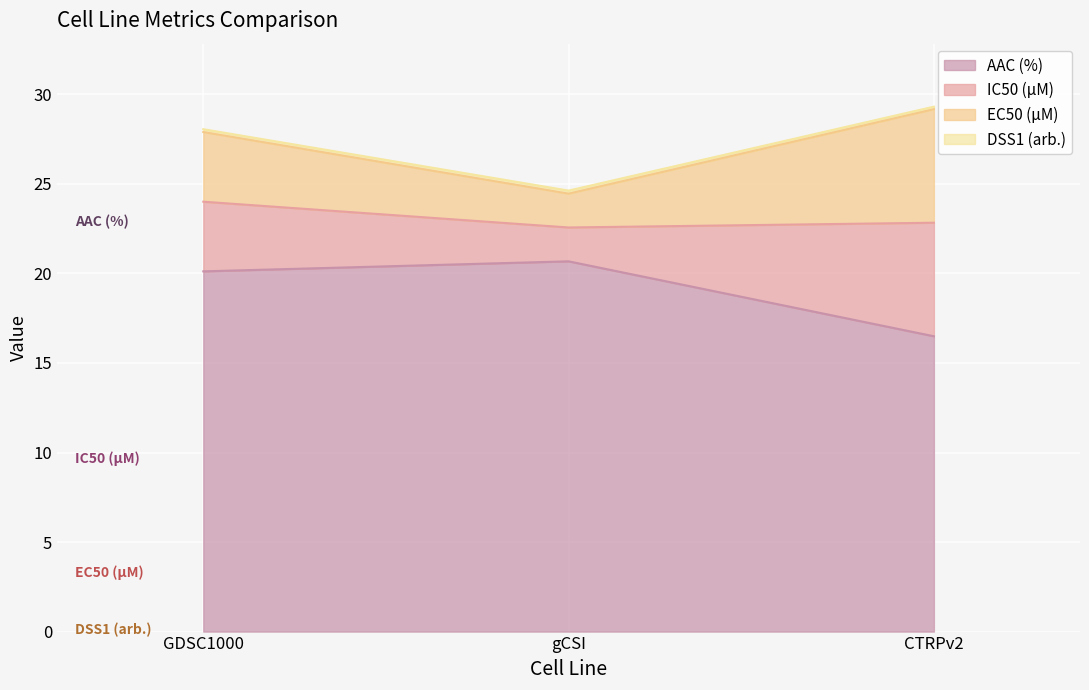

What is the label of the 3rd point from the left?

CTRPv2